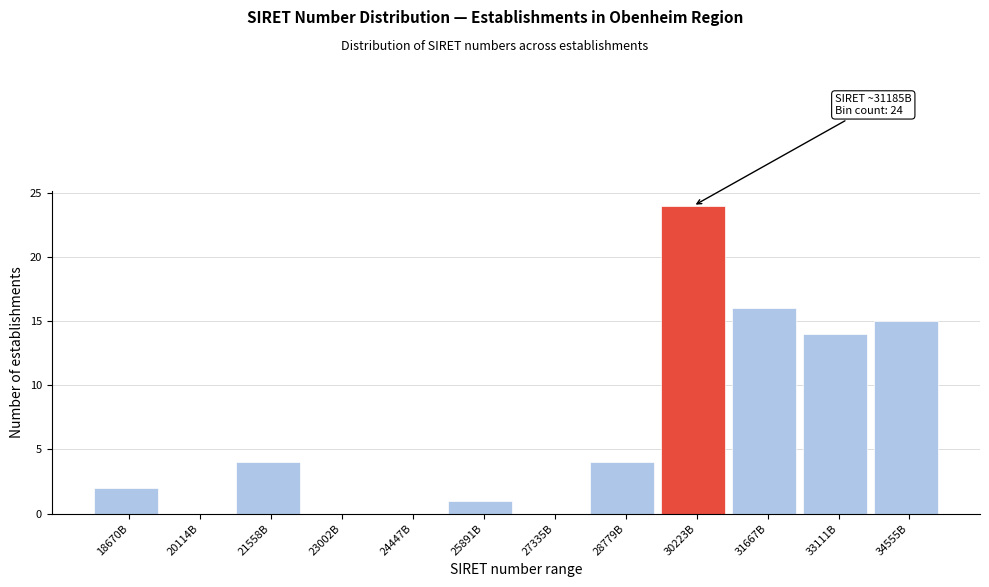

Reading left to right, what are all the values shown in this chart?

18670B=2	20114B=0	21558B=4	23002B=0	24447B=0	25891B=1	27335B=0	28779B=4	30223B=24	31667B=16	33111B=14	34555B=15